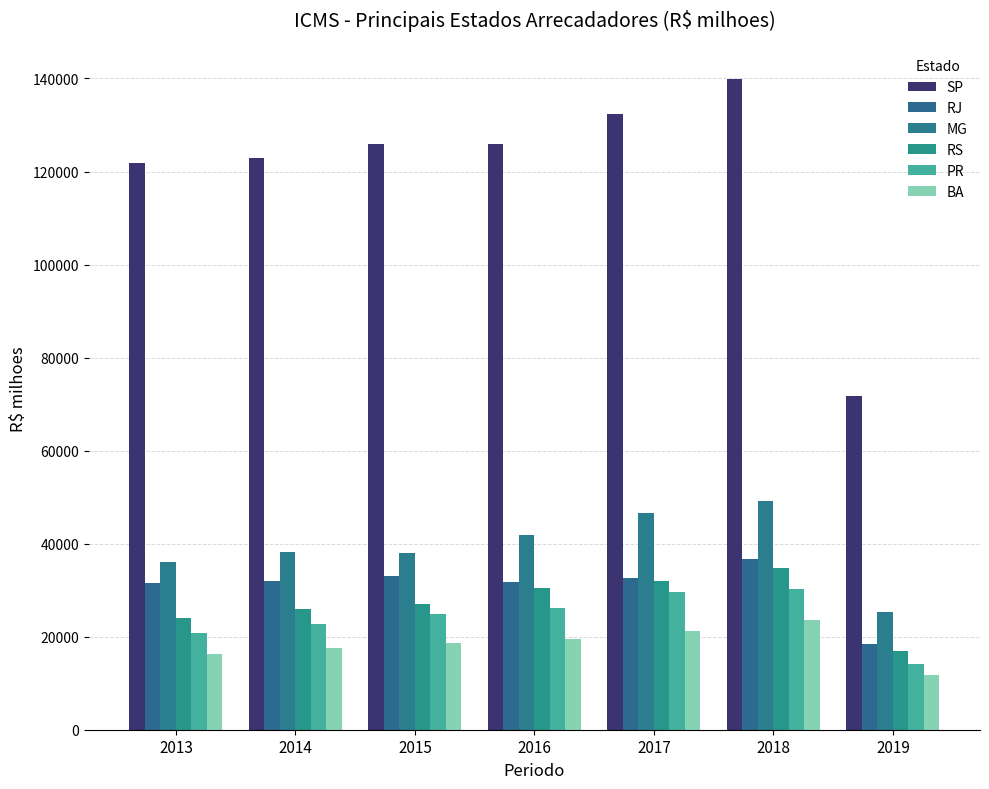

What value does the PR series have at 2017?

29586.3